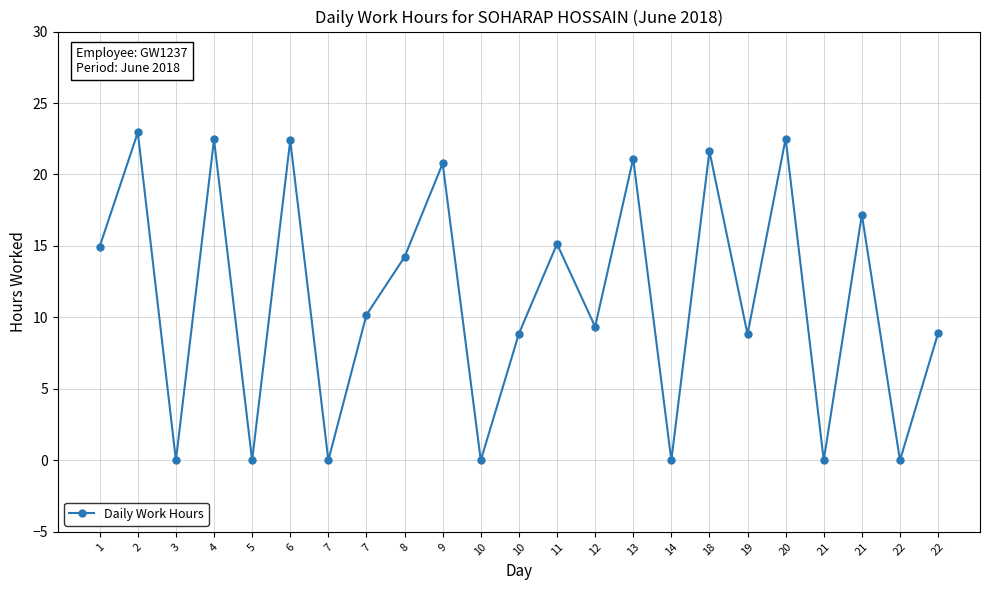

What is the sum of all values?

261.4